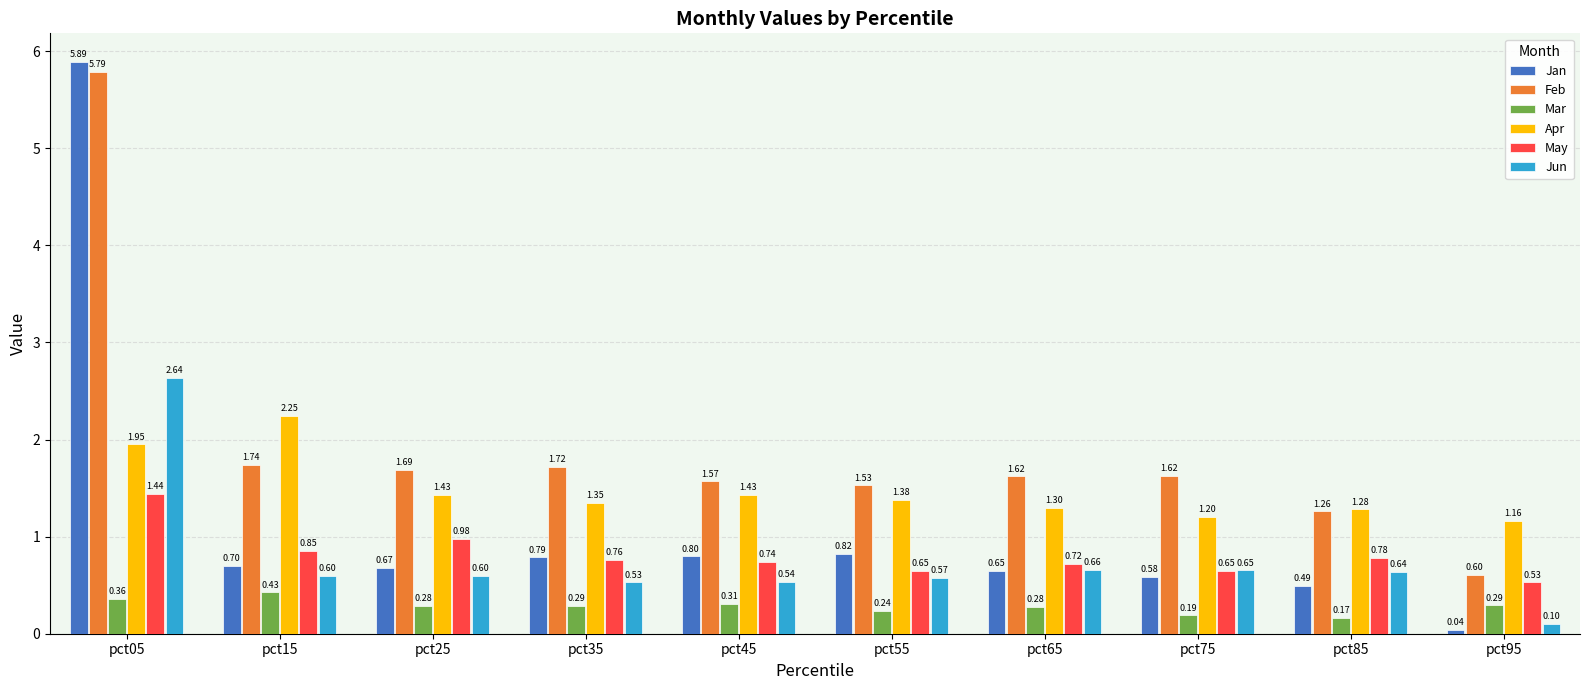

Between pct65 and pct75, which series saw the biggest shift?

Apr